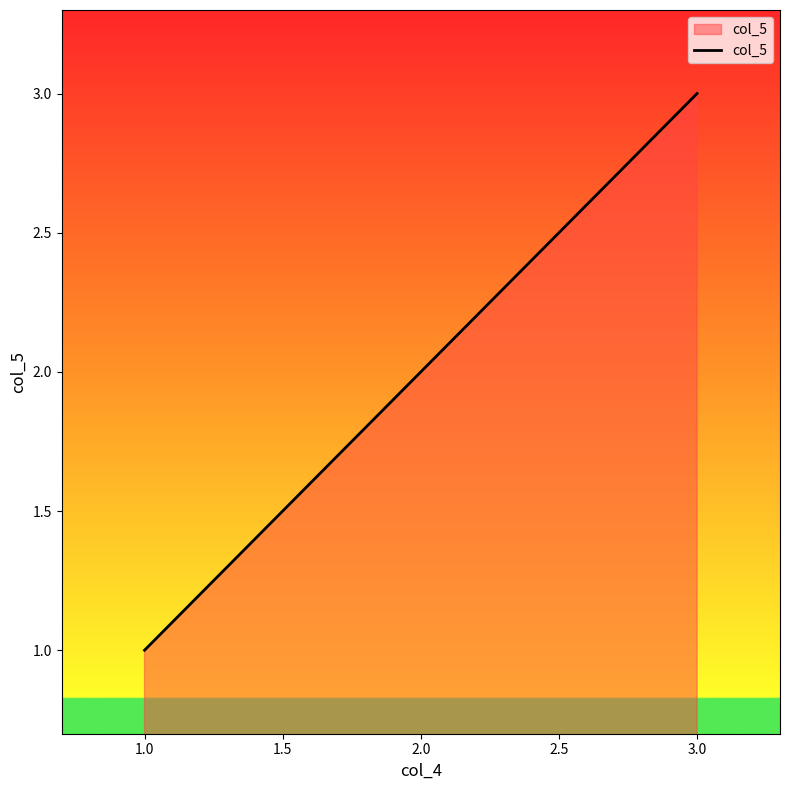

What is the difference between the maximum and minimum values?

2